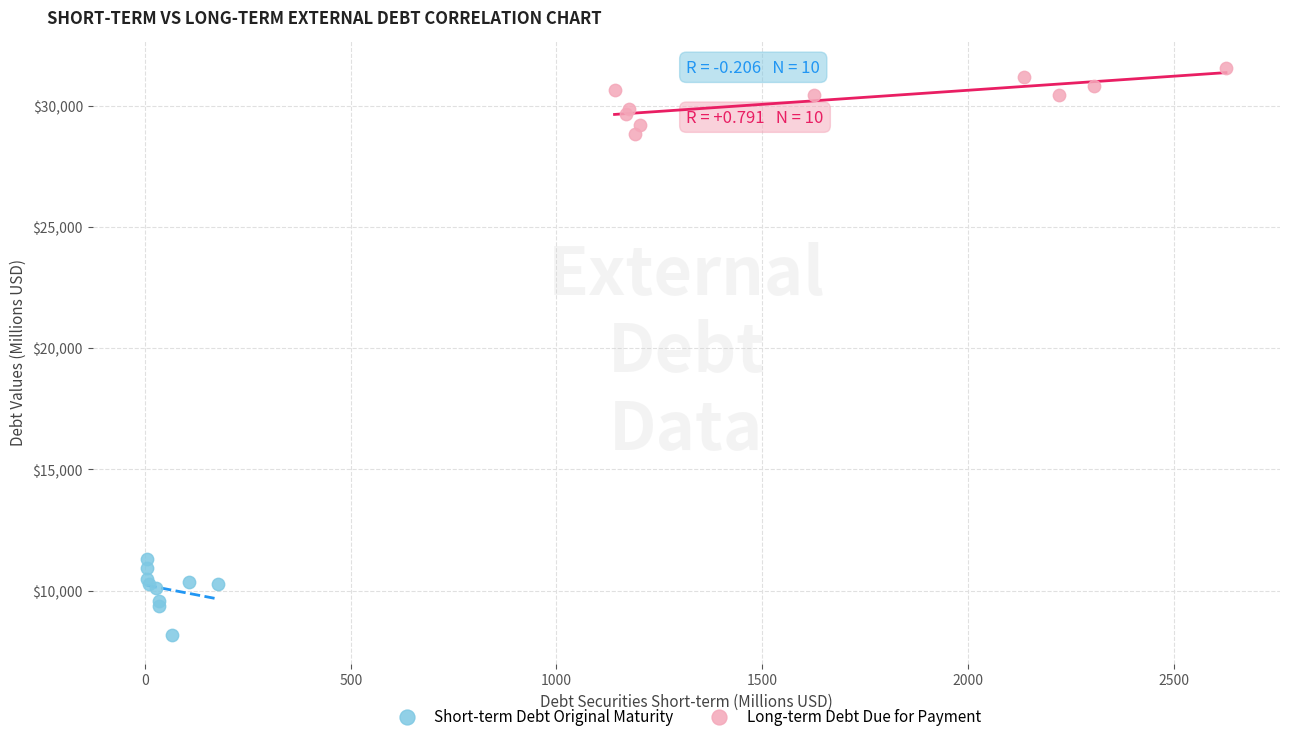

Which series contains the lowest Y value?

Short-term Debt Original Maturity